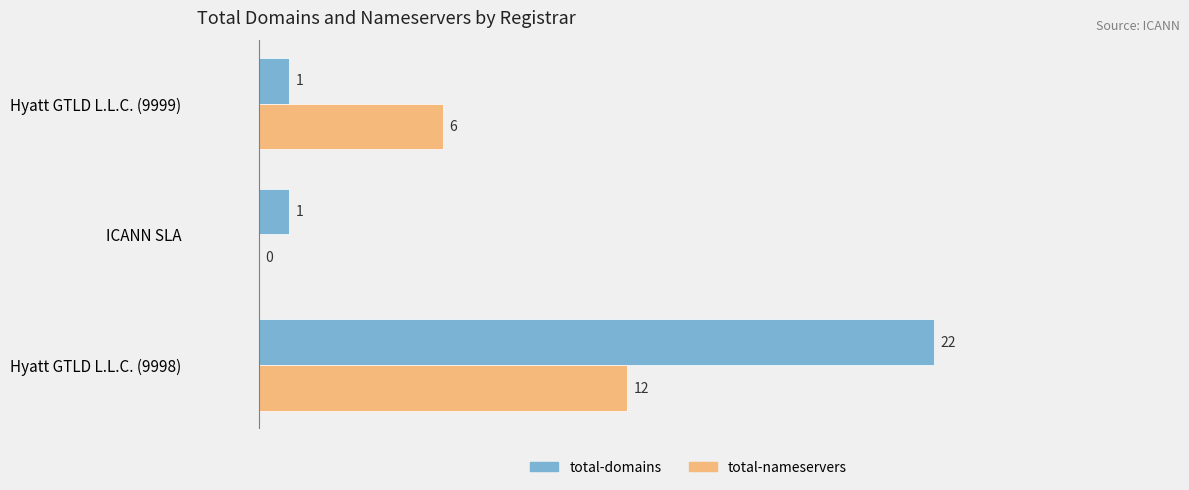

Where is total-nameservers nearest to the value 6?

Hyatt GTLD L.L.C. (9999)